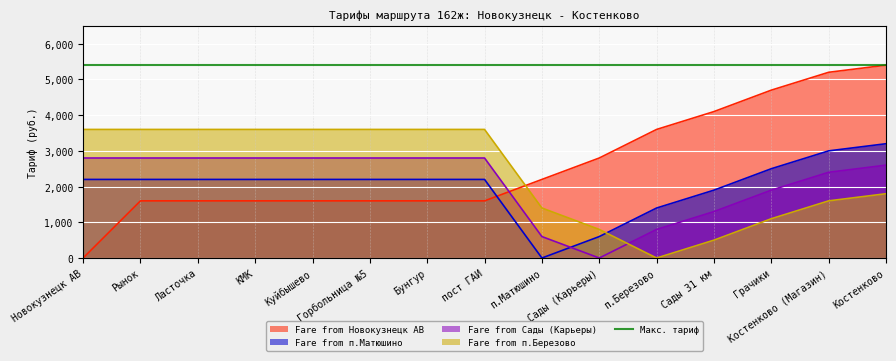

Is the value of Fare from Новокузнецк АВ at Костенково greater than the value of Fare from Сады (Карьеры) at КМК?

Yes